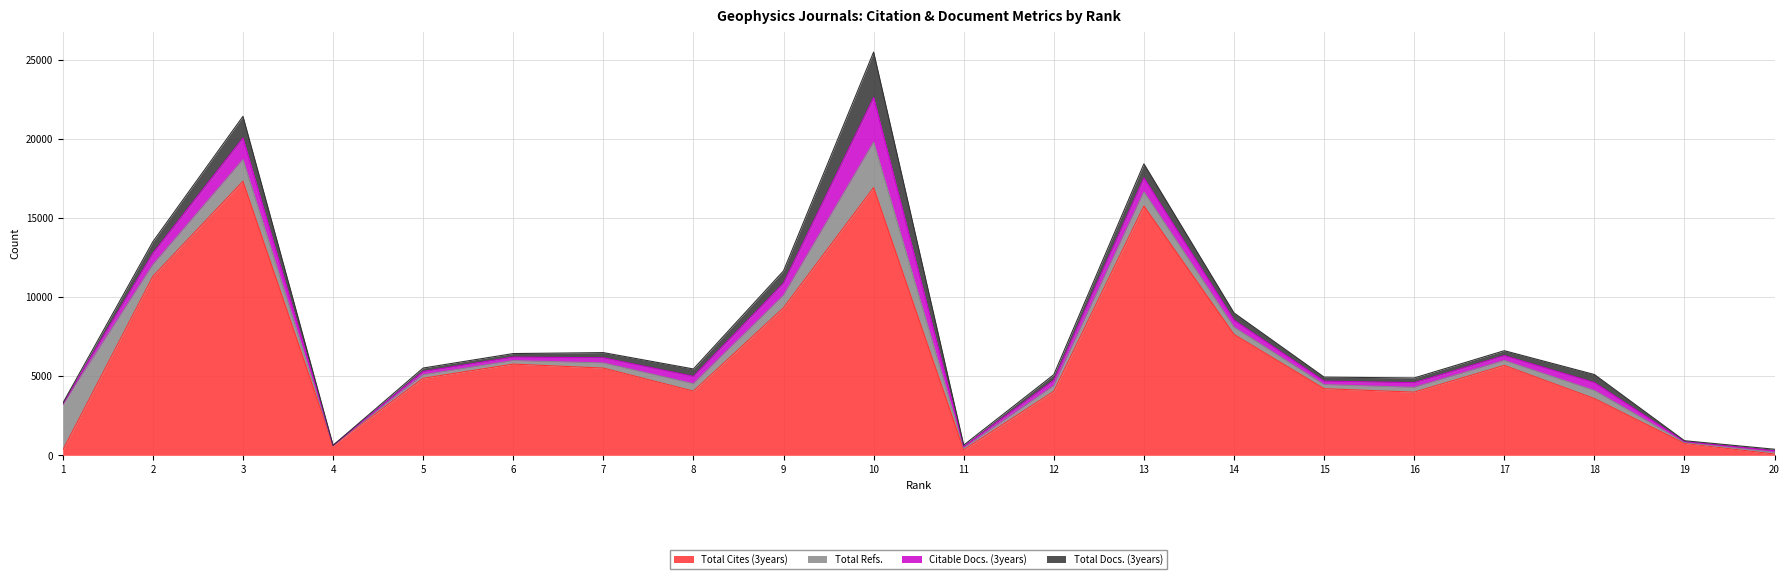

How many interior local peaks does the Total Refs. series have?

4